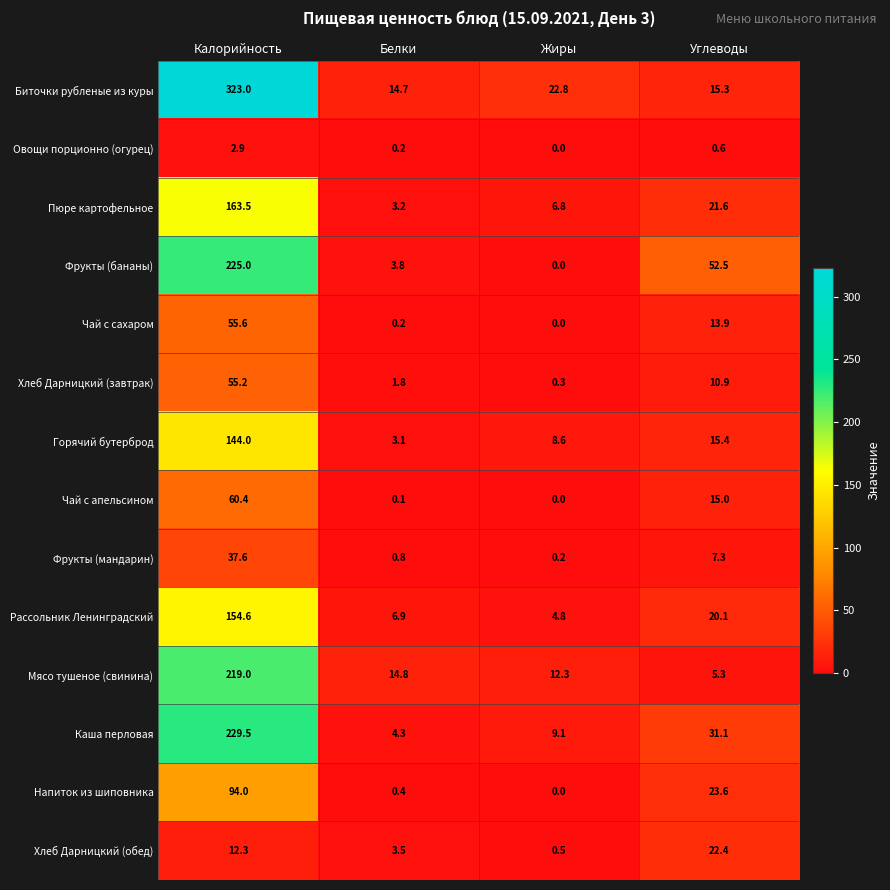

Rank the series by their maximum value, from highest to lowest.

Биточки рубленые из куры, Каша перловая, Фрукты (бананы), Мясо тушеное (свинина), Пюре картофельное, Рассольник Ленинградский, Горячий бутерброд, Напиток из шиповника, Чай с апельсином, Чай с сахаром, Хлеб Дарницкий (завтрак), Фрукты (мандарин), Хлеб Дарницкий (обед), Овощи порционно (огурец)